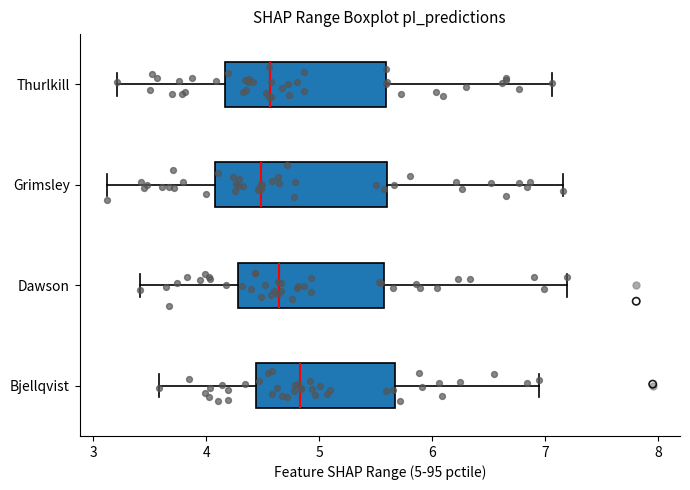

Reading bottom to top, read every box against the x-axis: the position of its median line, the range the box covers, and the ends of its whiskers. The values are not printed on the chart, so give them approximately, as read against the axis.

Bjellqvist: median 4.8, box 4.4 to 5.7, whiskers 3.6 to 6.9
Dawson: median 4.6, box 4.3 to 5.6, whiskers 3.4 to 7.2
Grimsley: median 4.5, box 4.1 to 5.6, whiskers 3.1 to 7.2
Thurlkill: median 4.6, box 4.2 to 5.6, whiskers 3.2 to 7.1